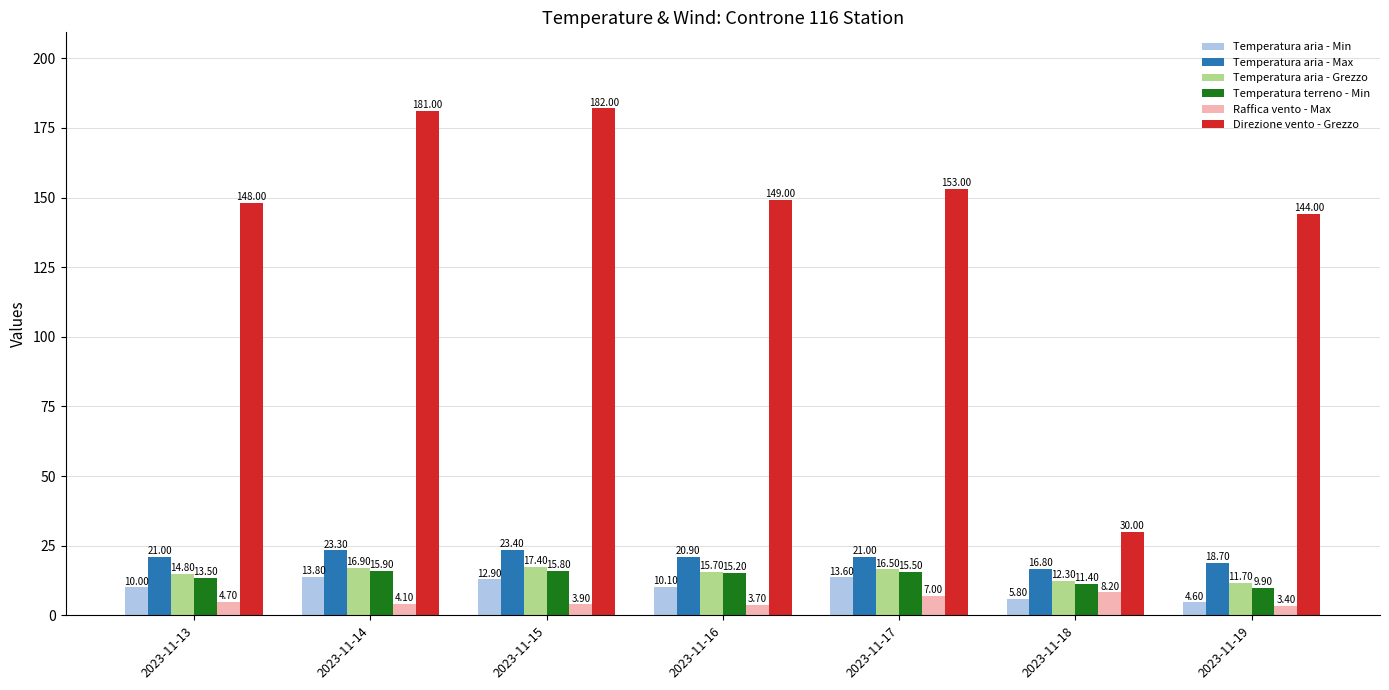

What is the difference between the maximum and second lowest values in the Raffica vento - Max series?

4.5